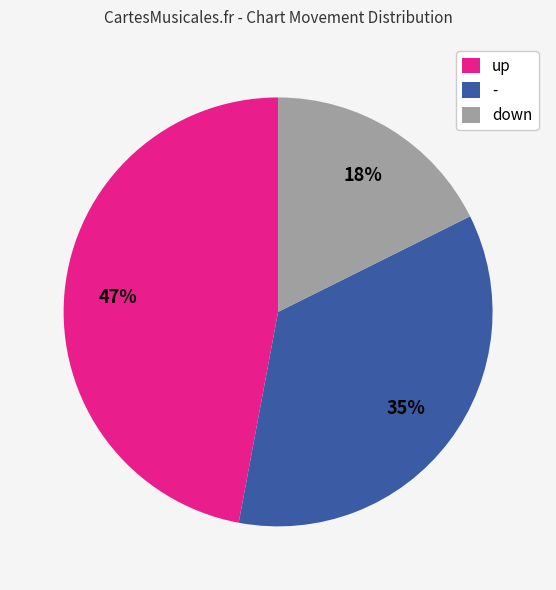

Which slice is the smallest?

down